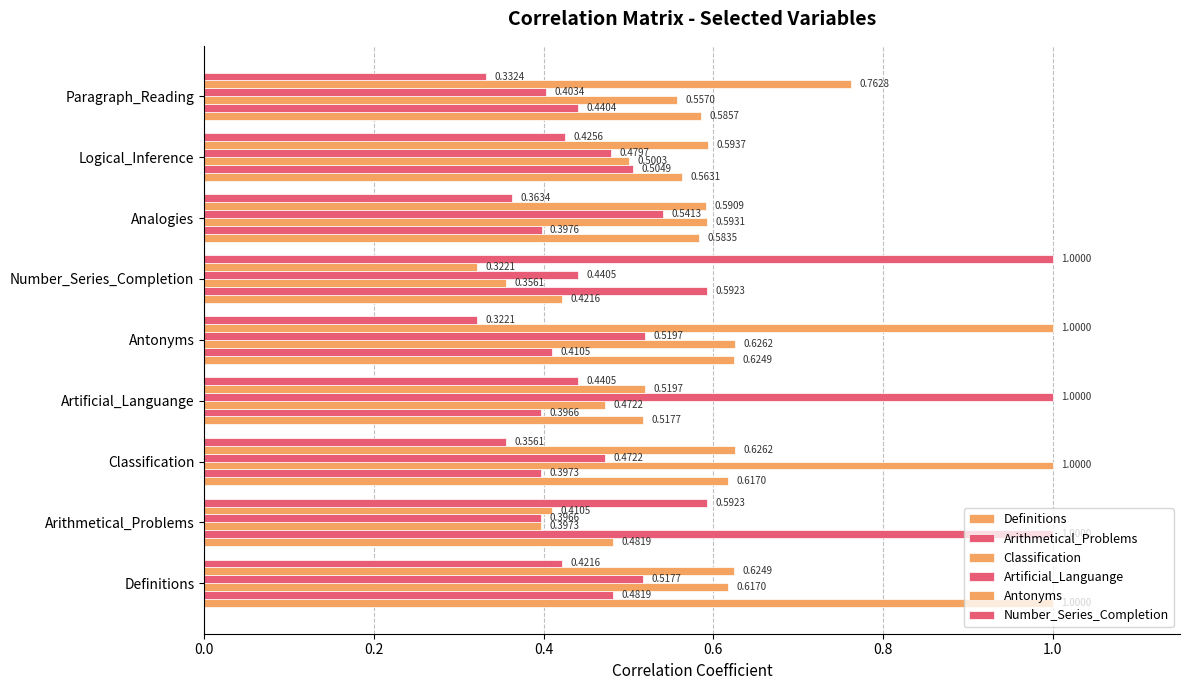

What is the minimum value for Artificial_Languange?

0.4